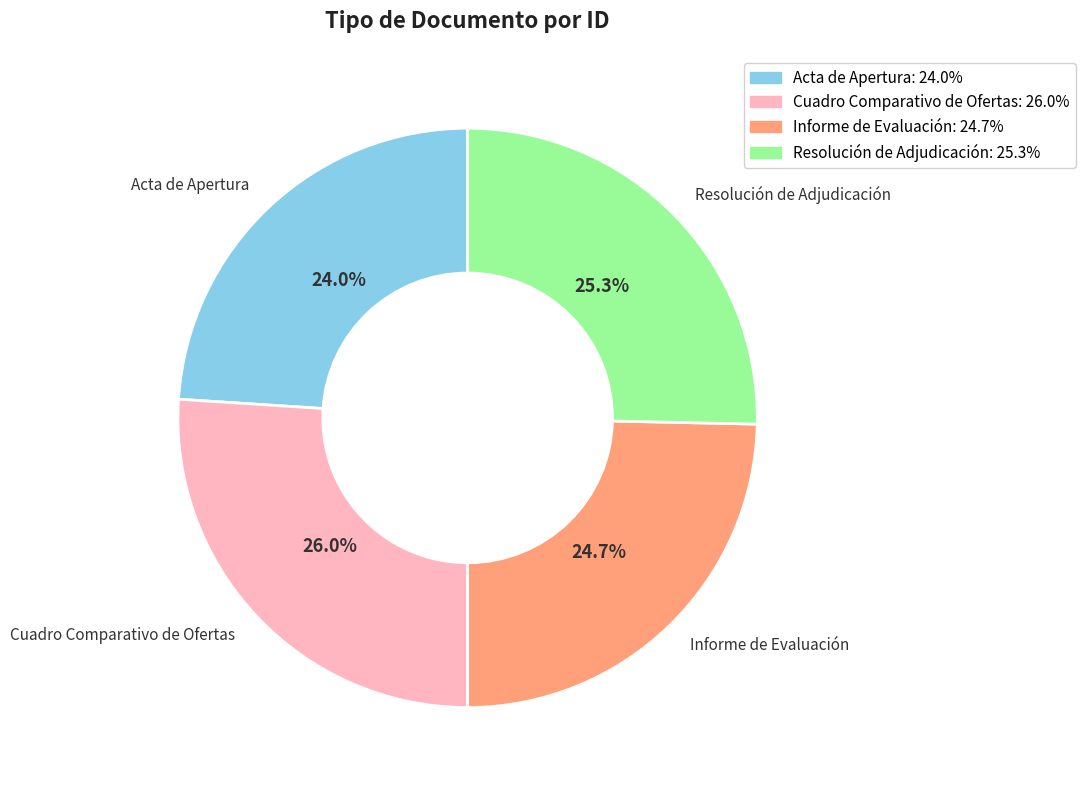

How much of the chart is everything except Informe de Evaluación?

75.3%